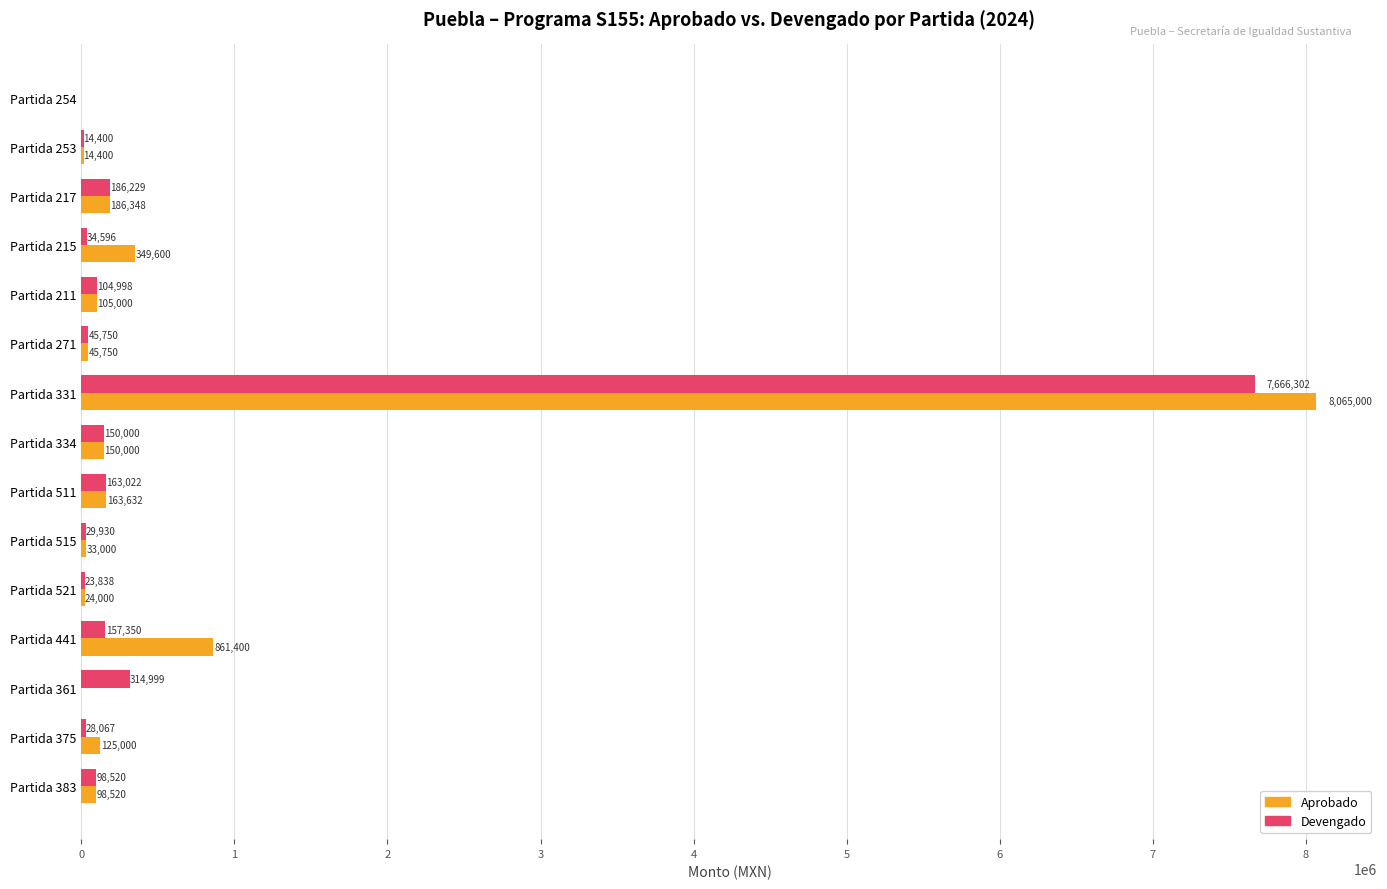

True or false: Aprobado has a value of 98520.0 at Partida 383.

True